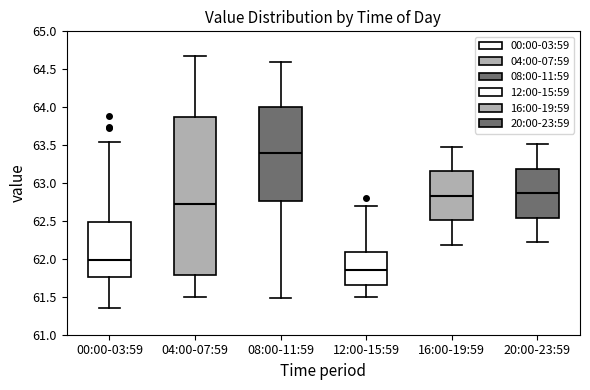

Reading left to right, transcribe this box plot: for each box, give where its median line is, the range the box spans, and where its two whiskers end, as read against the y-axis. The values are not printed on the chart, so give them approximately, as read against the axis.

00:00-03:59: median 62.00, box 61.75 to 62.50, whiskers 61.35 to 63.55
04:00-07:59: median 62.75, box 61.80 to 63.90, whiskers 61.50 to 64.65
08:00-11:59: median 63.40, box 62.75 to 64.00, whiskers 61.50 to 64.60
12:00-15:59: median 61.85, box 61.65 to 62.10, whiskers 61.50 to 62.70
16:00-19:59: median 62.85, box 62.50 to 63.15, whiskers 62.20 to 63.50
20:00-23:59: median 62.85, box 62.55 to 63.20, whiskers 62.20 to 63.50